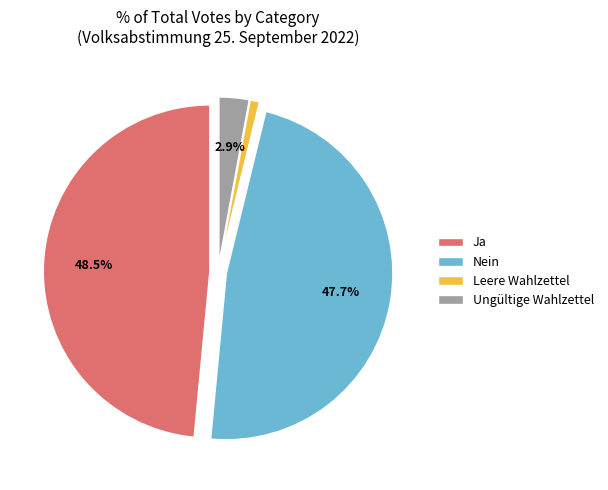

How many slices are in this pie chart?

4